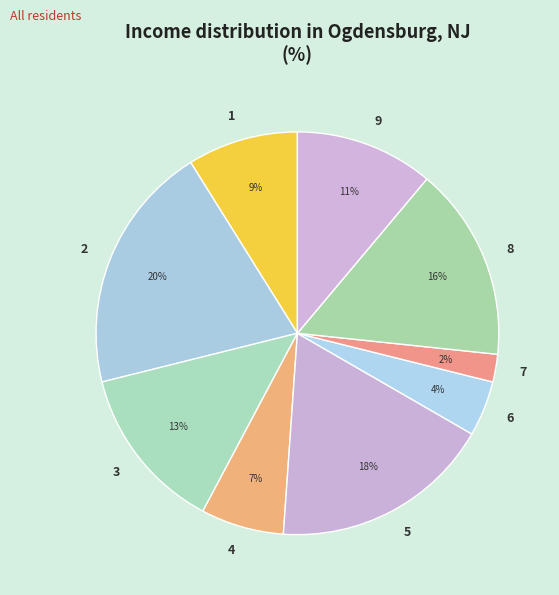

Approximately how many times larger is the value at 9 compared to 8?

0.7